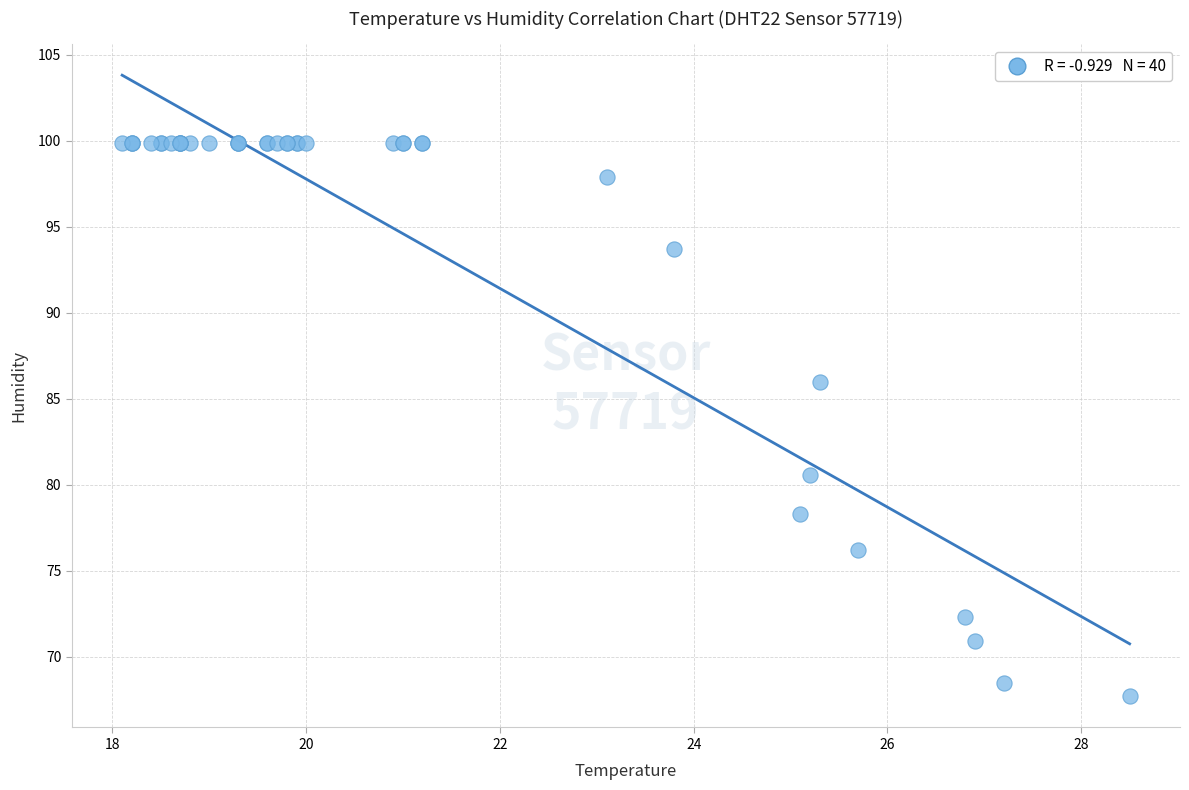

What Y value in the scatter plot is closest to 83?

80.6